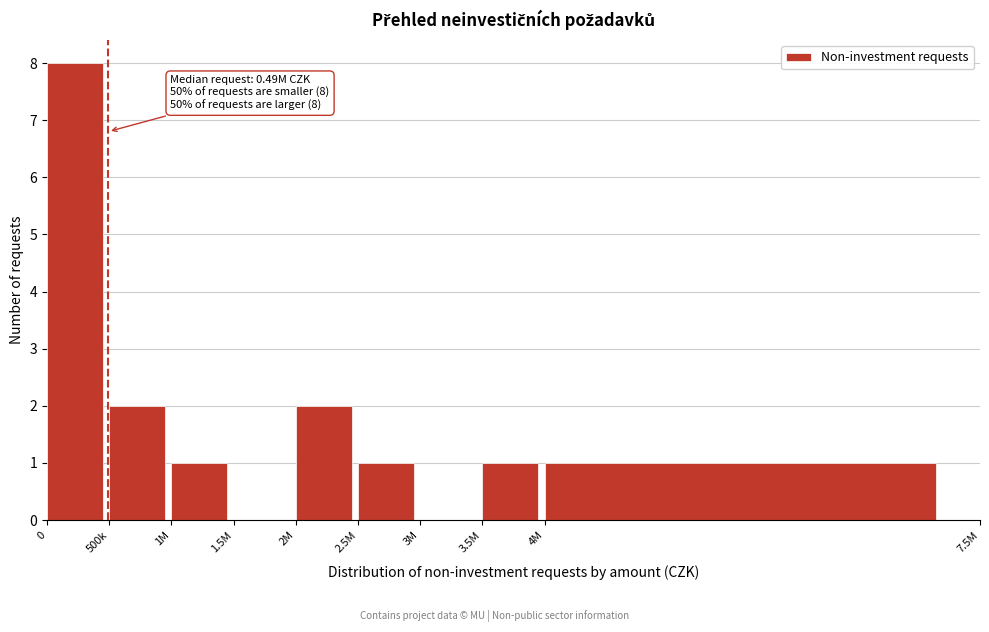

Reading right to left, what are all the values shown in this chart?

4M=1	3.5M=1	3M=0	2.5M=1	2M=2	1.5M=0	1M=1	500k=2	0=8